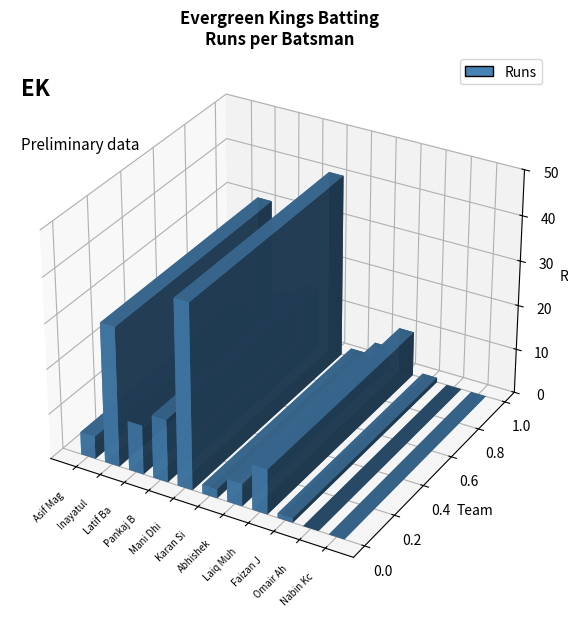

How many values are above zero?

9